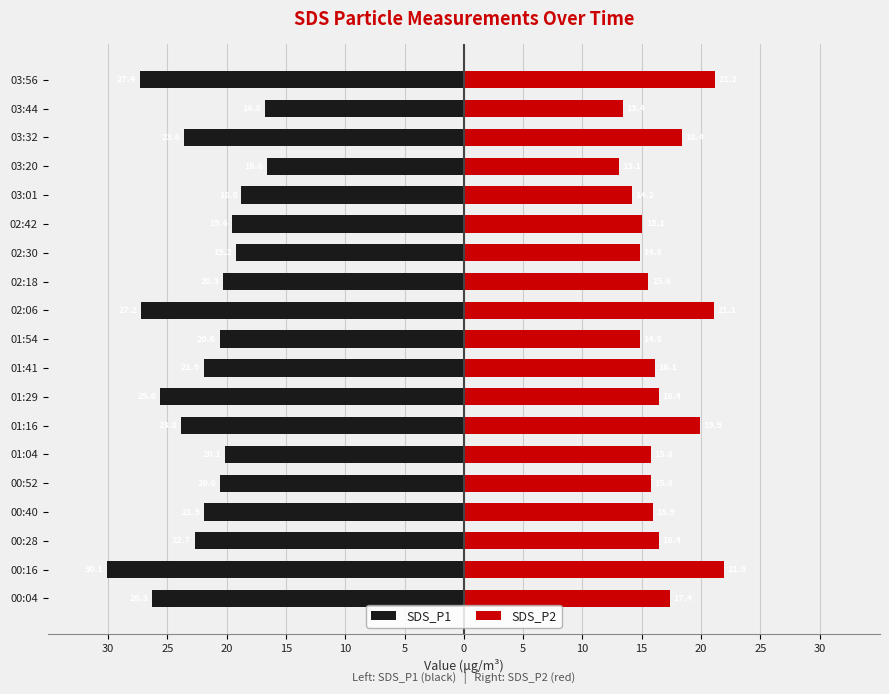

Rank the series at 00:52 from highest to lowest value.

SDS_P2, SDS_P1